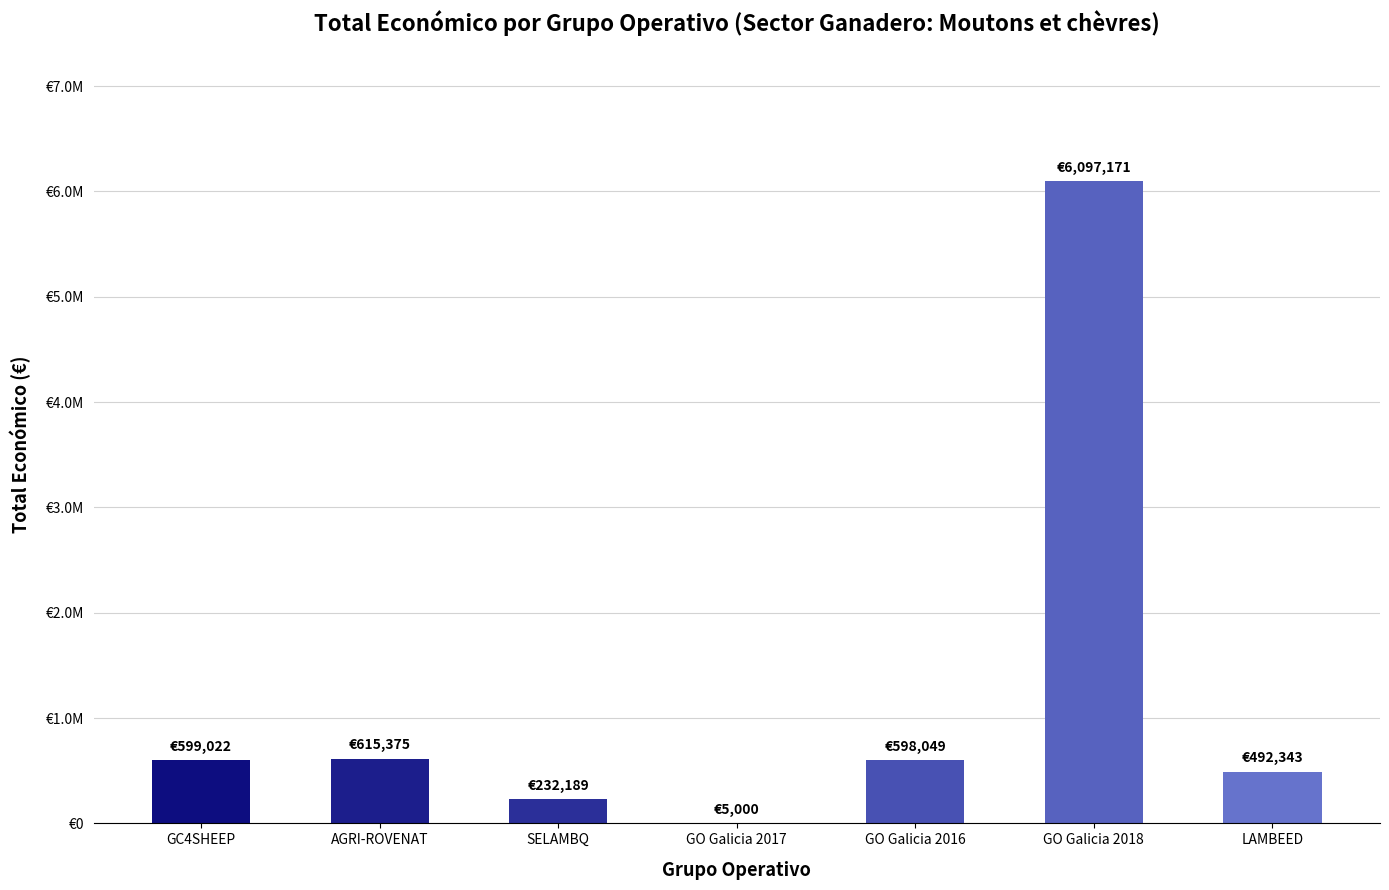

What is the sum of all values?

8639149